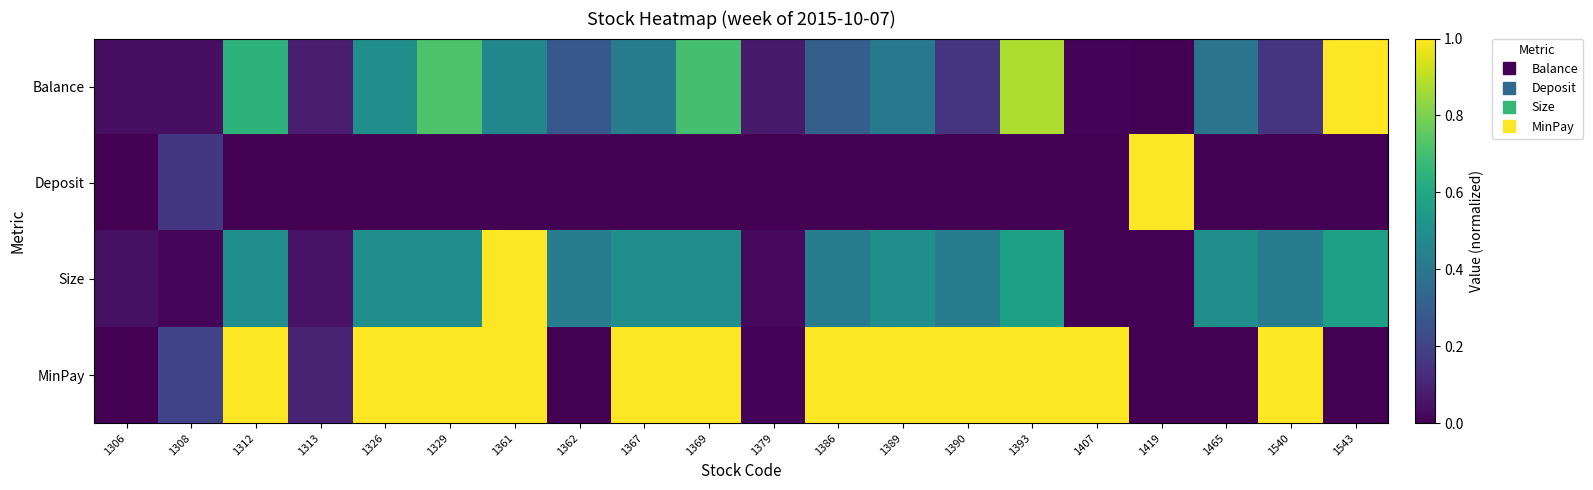

Which category has the lowest value across all series?

1419